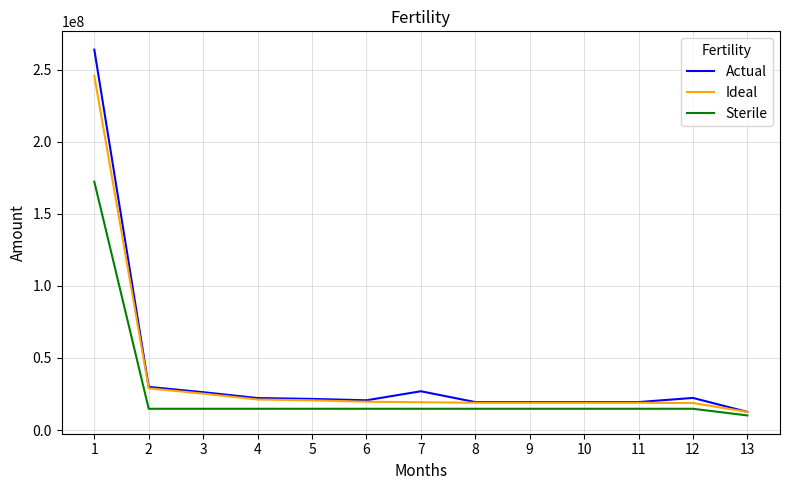

What is the sum of the Actual values at 13 and 9?

31980340